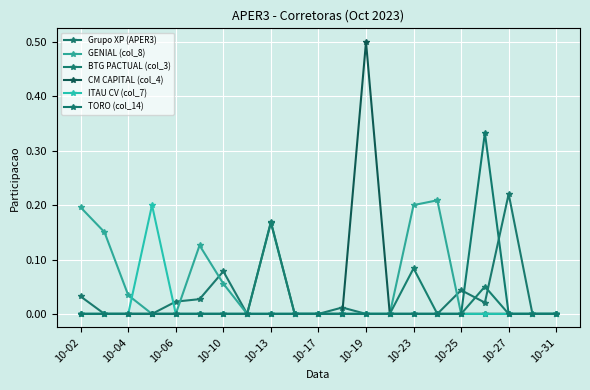

What is the greatest value displayed?

0.5